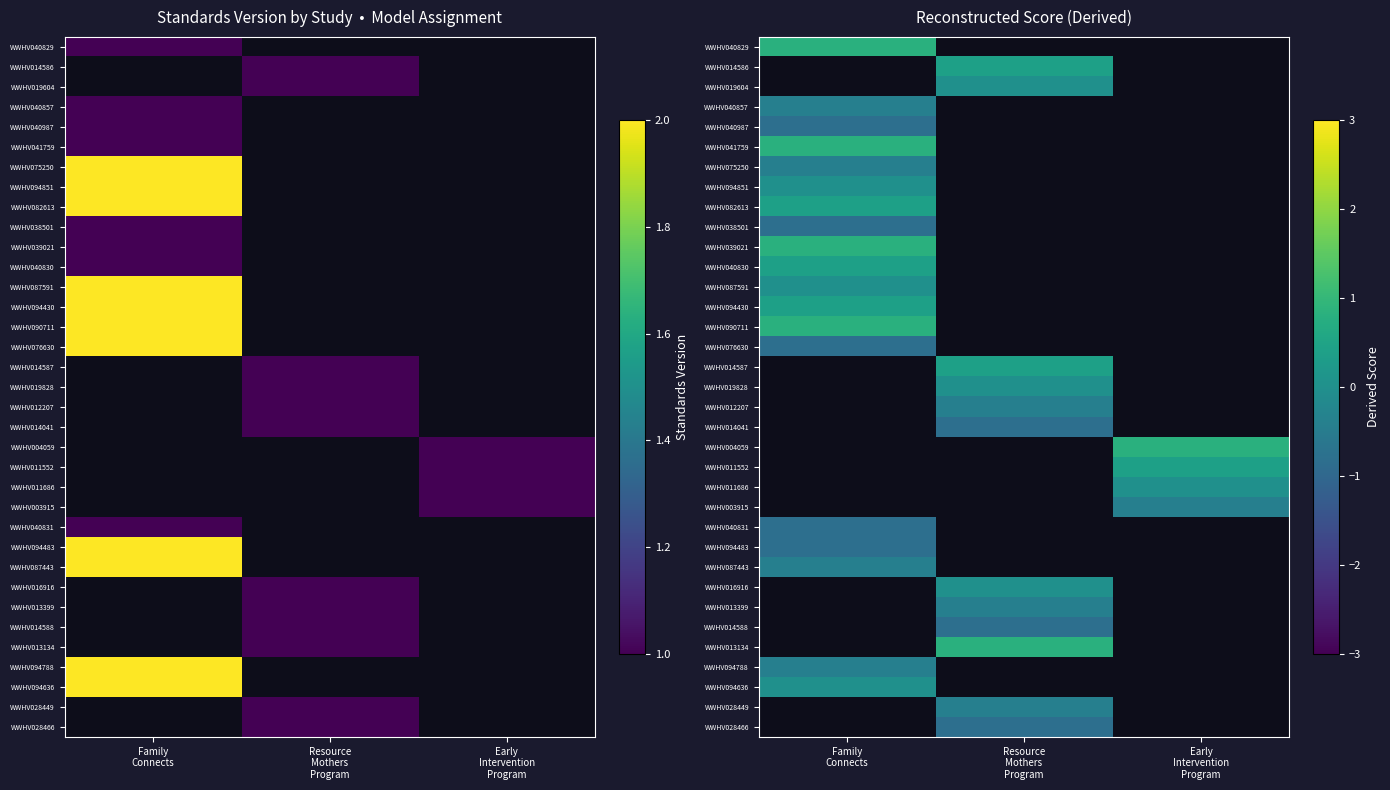

How many distinct data groups are displayed?

35